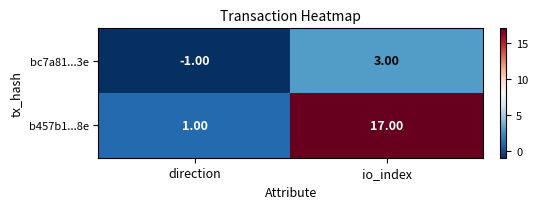

List the labels in order of b457b1...8e value, largest first.

io_index, direction